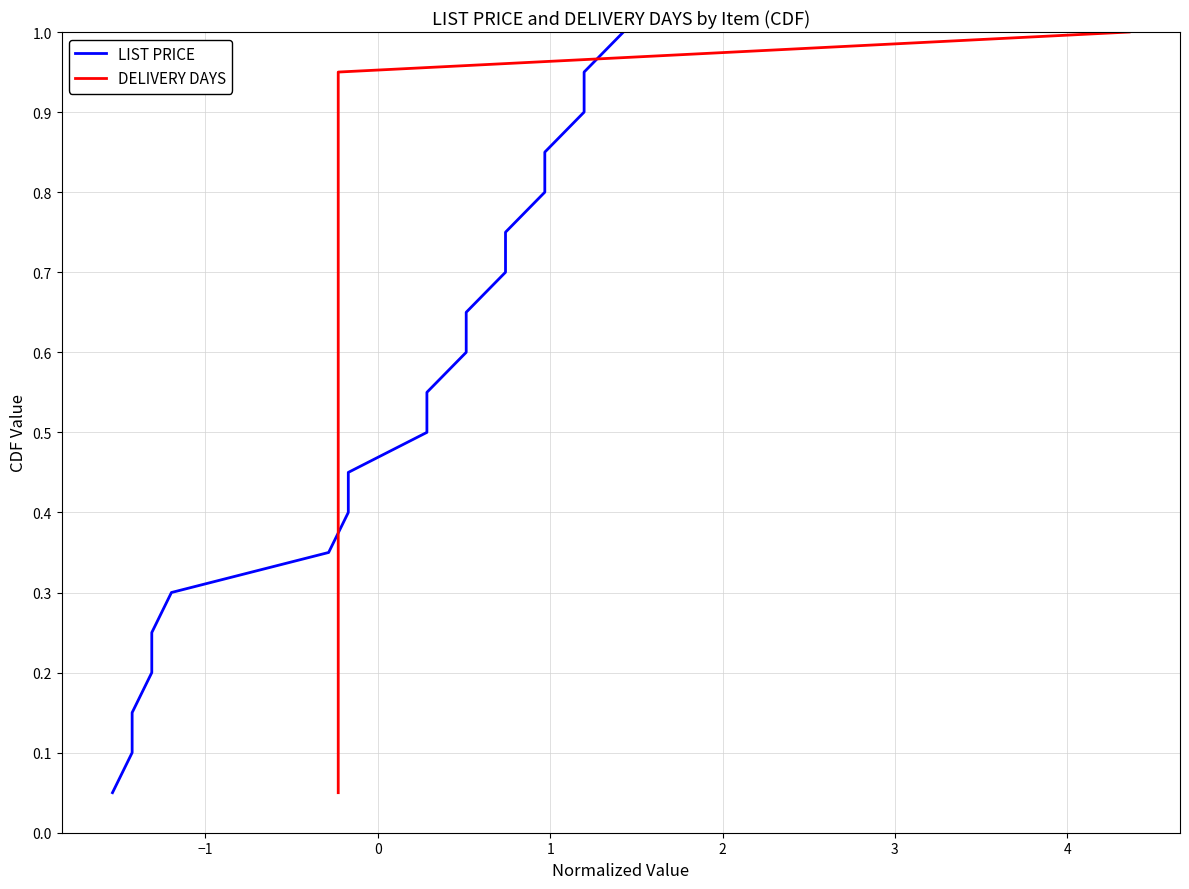

List the series in order of their peak value, lowest first.

LIST PRICE, DELIVERY DAYS